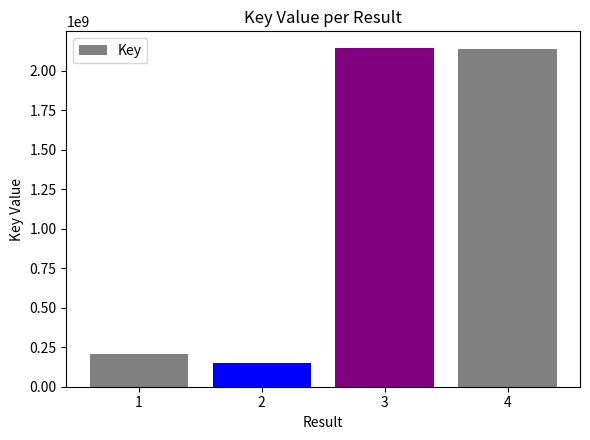

How many categories are shown in the chart?

4